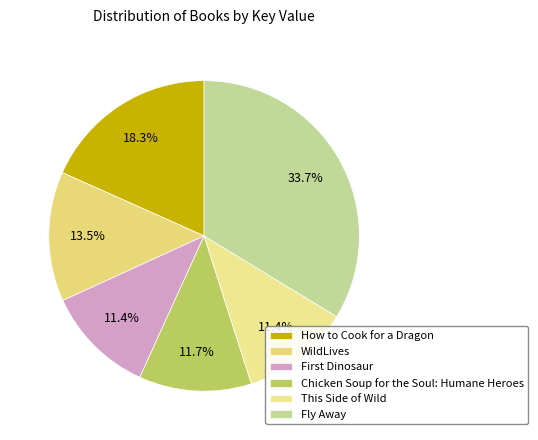

What is the largest slice in the pie chart?

Fly Away